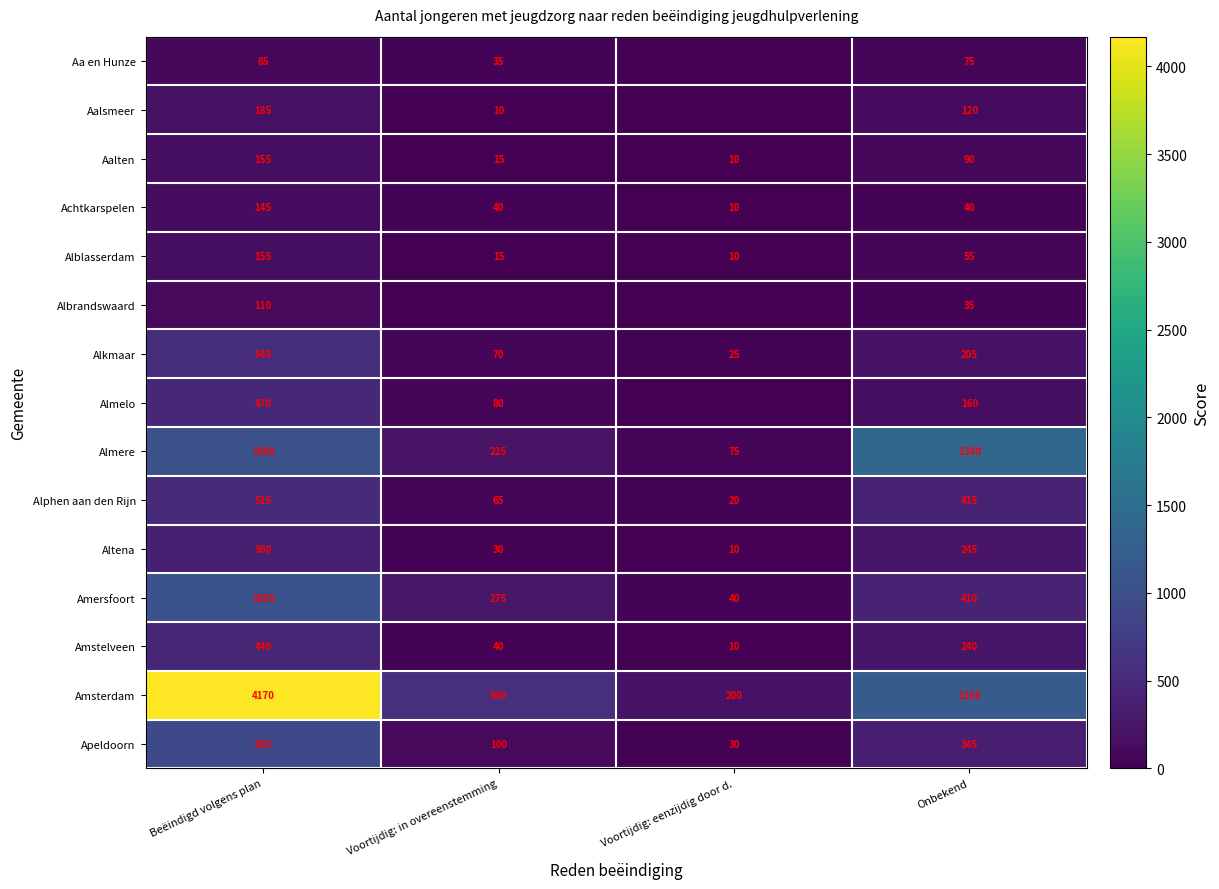

At Onbekend, list the series in order from largest to smallest.

Almere, Amsterdam, Alphen aan den Rijn, Amersfoort, Apeldoorn, Altena, Amstelveen, Alkmaar, Almelo, Aalsmeer, Aalten, Aa en Hunze, Alblasserdam, Achtkarspelen, Albrandswaard